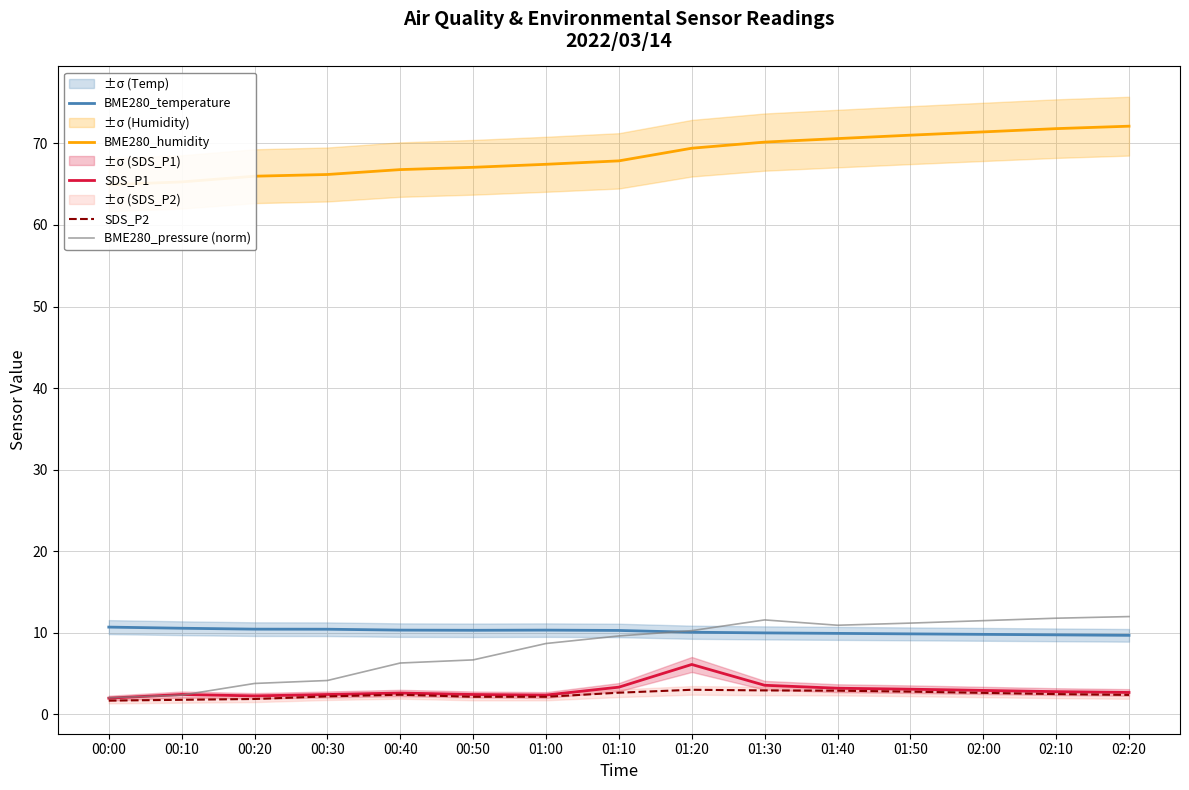

Where does the BME280_humidity series first go above 67?

00:50